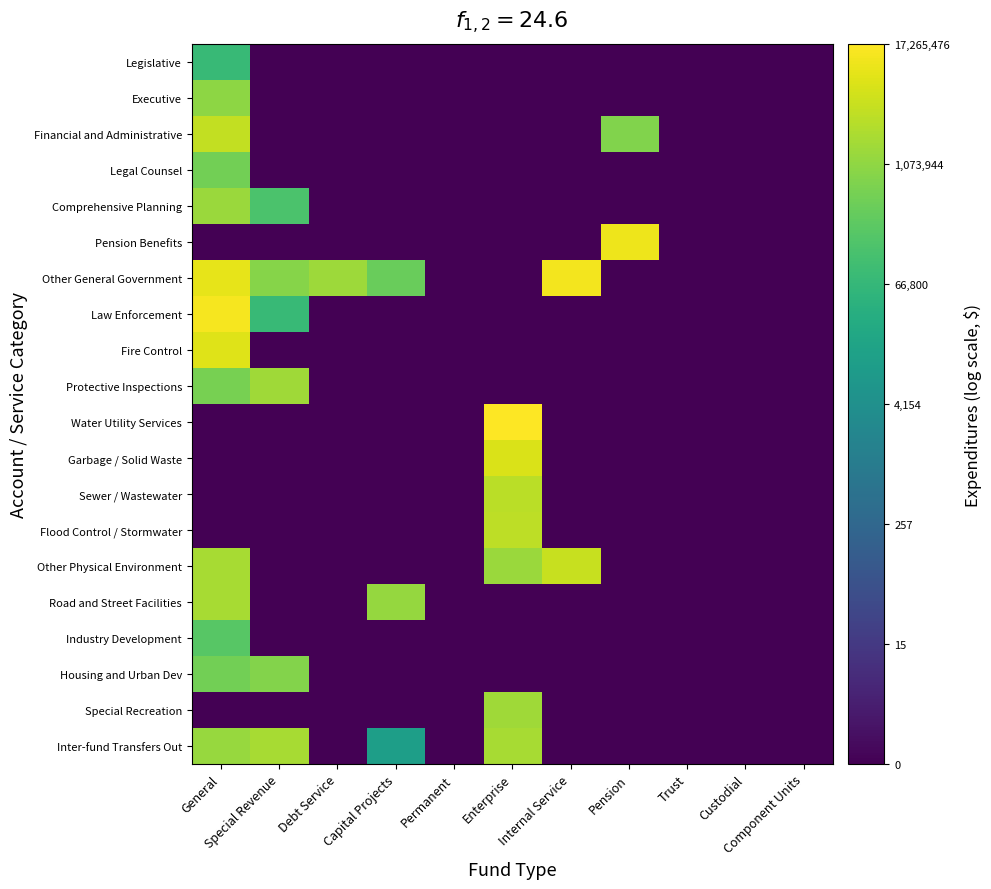

Between Internal Service and General, which is larger?

General